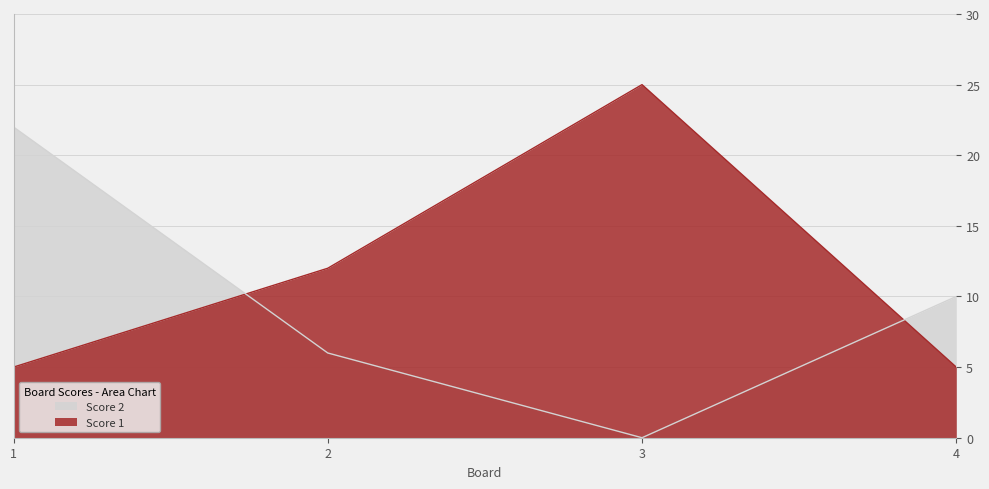

Rank the series by their maximum value, from lowest to highest.

Score 2, Score 1